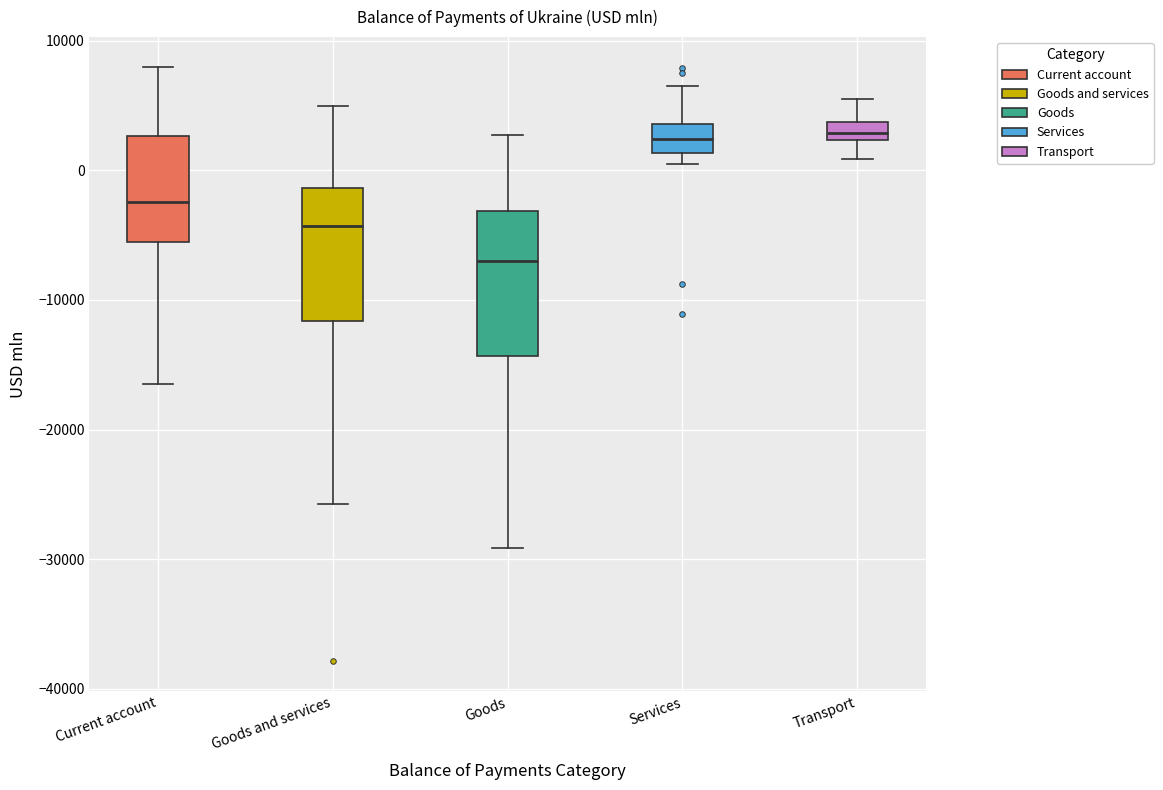

Where does the upper whisker of the box for Current account end on the y-axis? The values are not printed on the chart, so give them approximately, as read against the axis.

8000